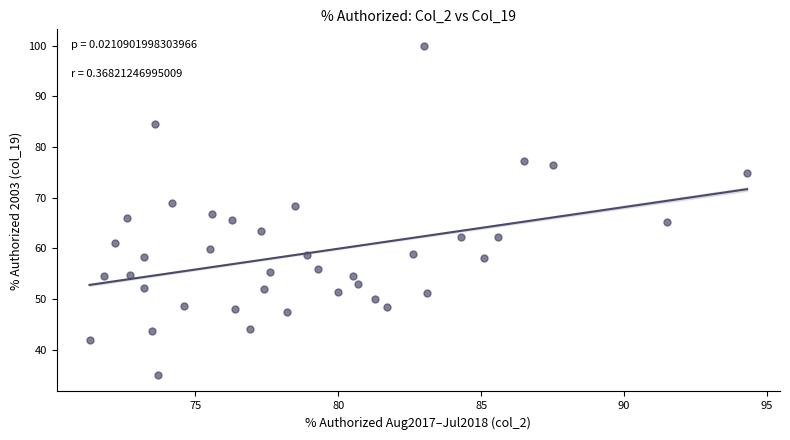

What is the range of Y values (max minus min)?

65.0